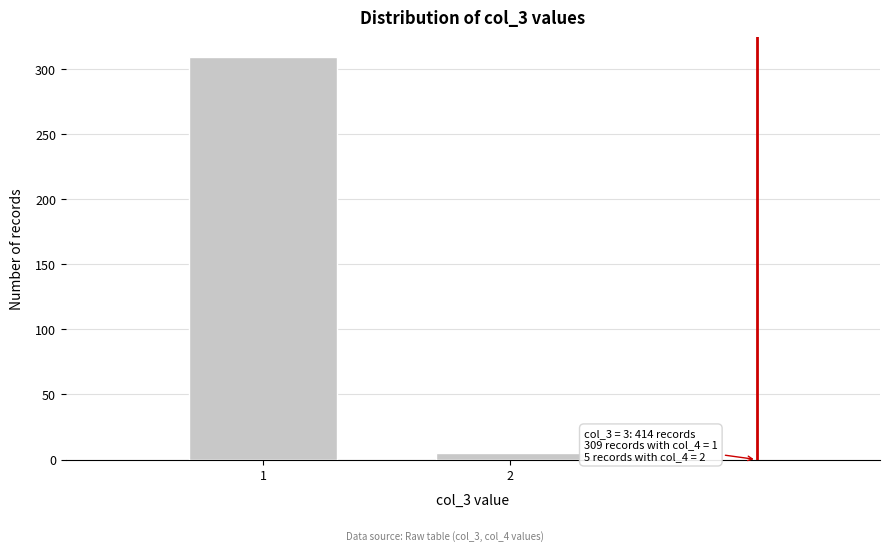

Reading right to left, list all the values displayed in this chart.

2=5	1=309